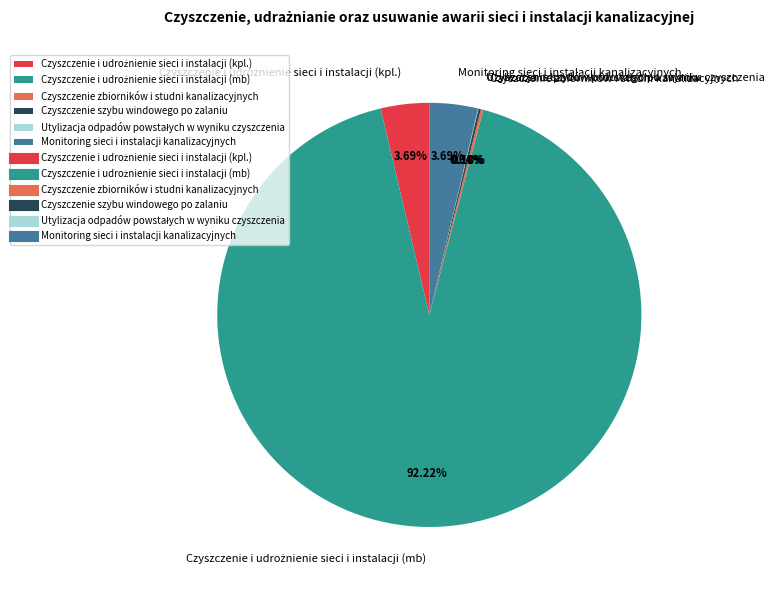

Is there a majority slice in this chart?

Yes